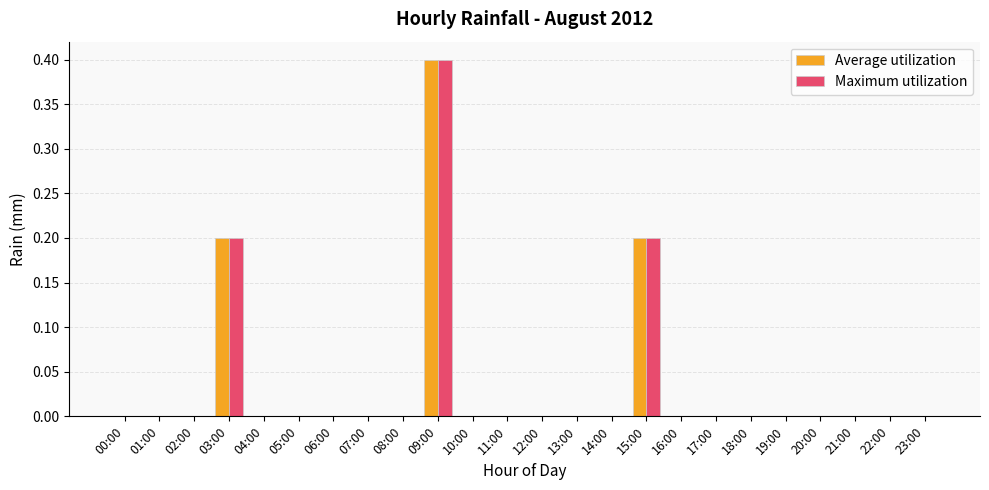

At which category is the sum across all series the highest?

09:00